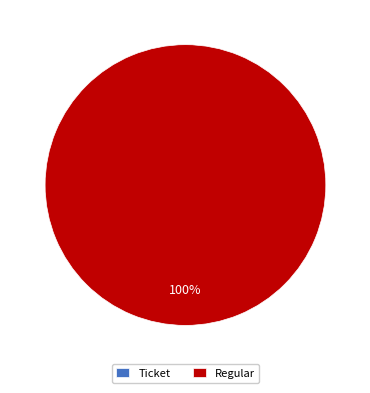

Does Ticket represent more than half of the total?

No